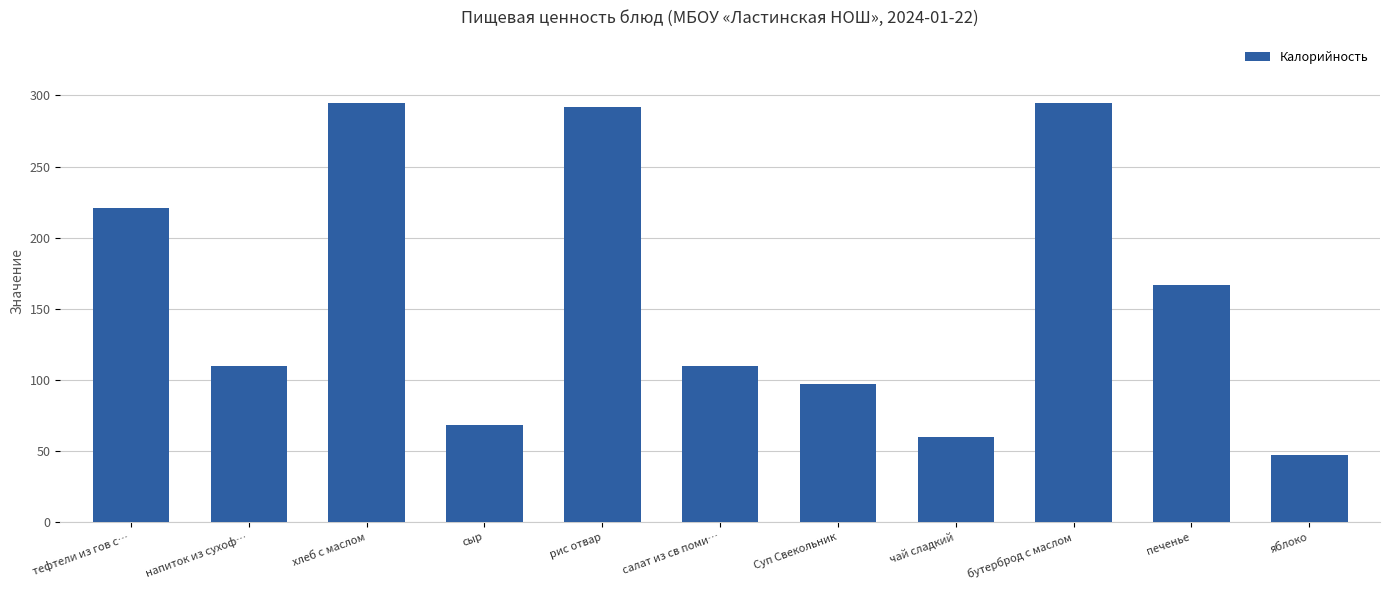

What is the sum of the values at бутерброд с маслом and печенье?

461.8